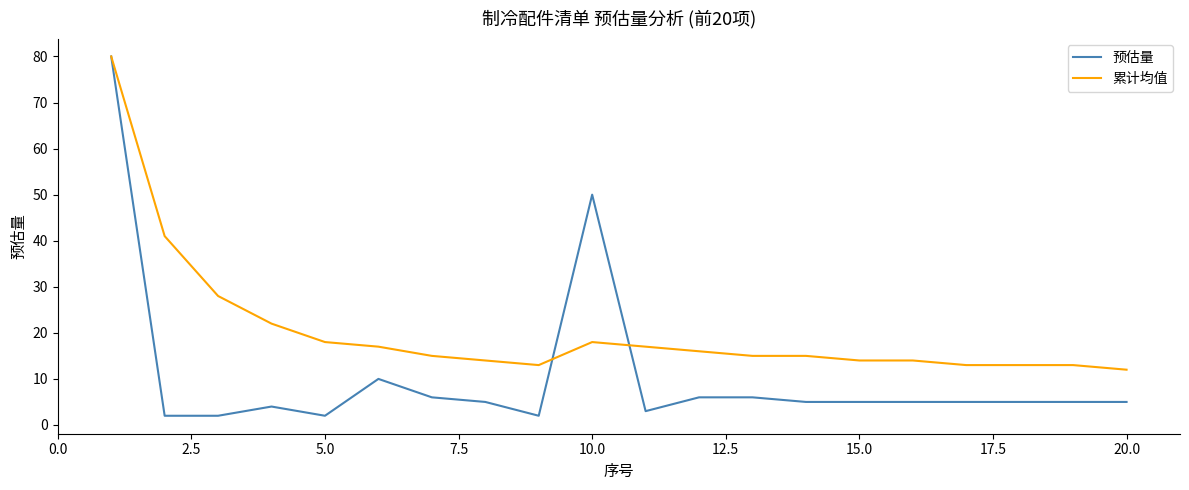

Reading right to left, extract all data points from this chart.

预估量: 5	5	5	5	5	5	5	6	6	3	50	2	5	6	10	2	4	2	2	80
累计均值: 12	13	13	13	14	14	15	15	16	17	18	13	14	15	17	18	22	28	41	80